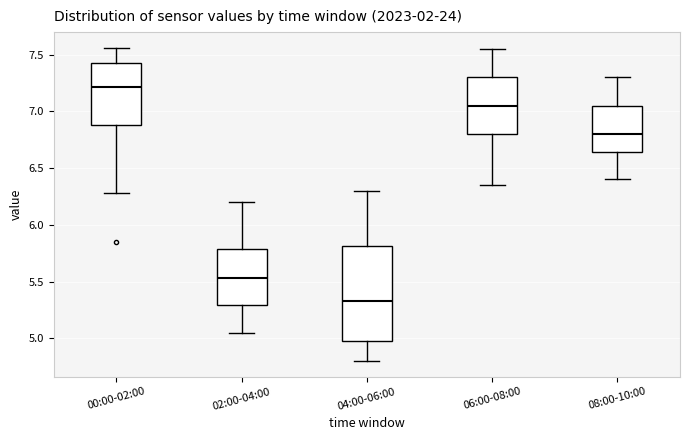

Comparing the boxes themselves (not the whiskers), which one is the tallest?

04:00-06:00